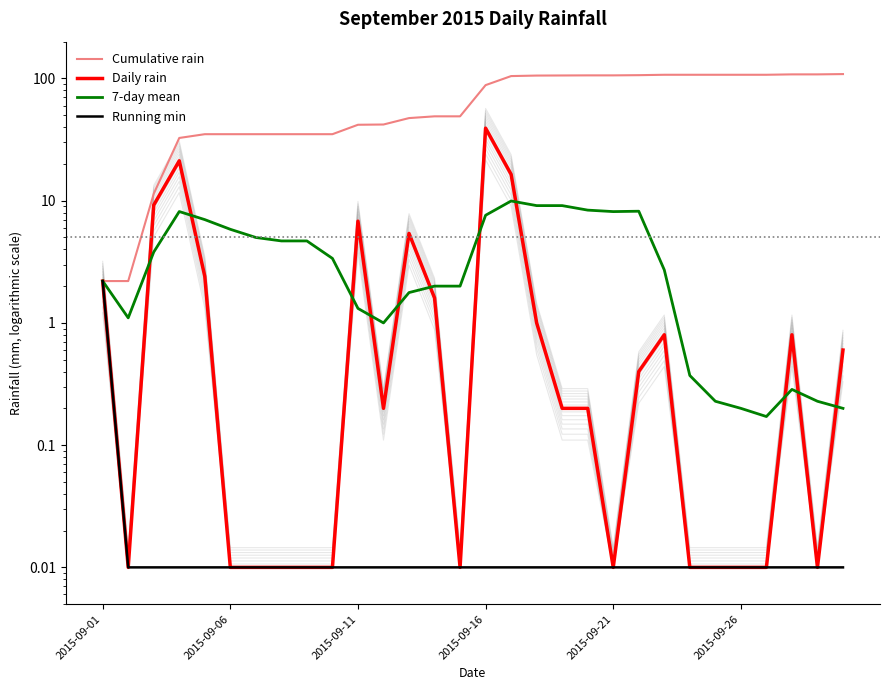

Reading left to right, list all the values displayed in this chart.

Cumulative rain: 2.2	2.2	11.4	32.6	35.0	35.0	35.0	35.0	35.0	35.0	41.8	42.0	47.4	49.0	49.0	88.2	104.6	105.6	105.8	106.0	106.0	106.4	107.2	107.2	107.2	107.2	107.2	108.0	108.0	108.6
Daily rain: 2.2	0.0	9.2	21.2	2.4	0.0	0.0	0.0	0.0	0.0	6.8	0.2	5.4	1.6	0.0	39.2	16.4	1.0	0.2	0.2	0.0	0.4	0.8	0.0	0.0	0.0	0.0	0.8	0.0	0.6
7-day mean: 2.2	1.1	3.8	8.1	7.0	5.8	5.0	4.7	4.7	3.4	1.3	1.0	1.8	2.0	2.0	7.6	9.9	9.1	9.1	8.4	8.1	8.2	2.7	0.4	0.2	0.2	0.2	0.3	0.2	0.2
Running min: 2.2	0.0	0.0	0.0	0.0	0.0	0.0	0.0	0.0	0.0	0.0	0.0	0.0	0.0	0.0	0.0	0.0	0.0	0.0	0.0	0.0	0.0	0.0	0.0	0.0	0.0	0.0	0.0	0.0	0.0